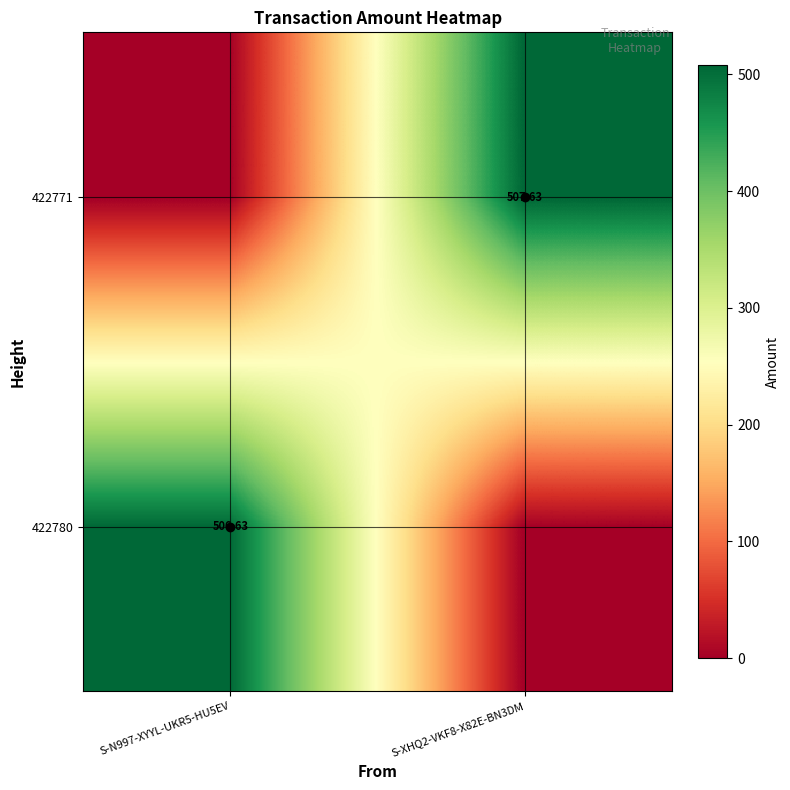

How many categories are shown in the chart?

2